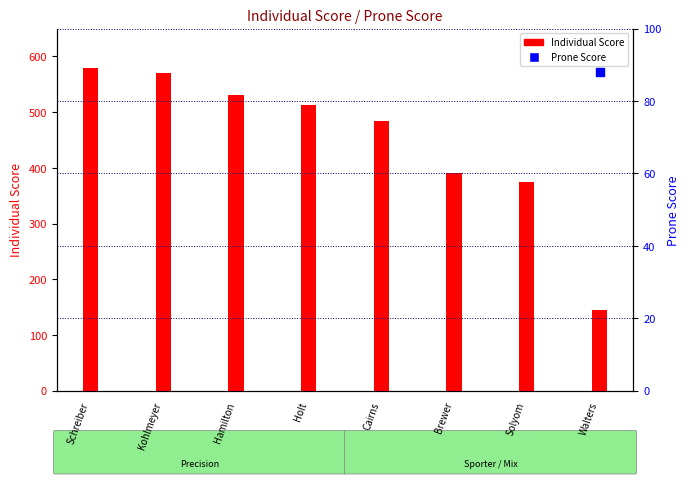

Which series has the largest Y range (max minus min)?

Individual Score